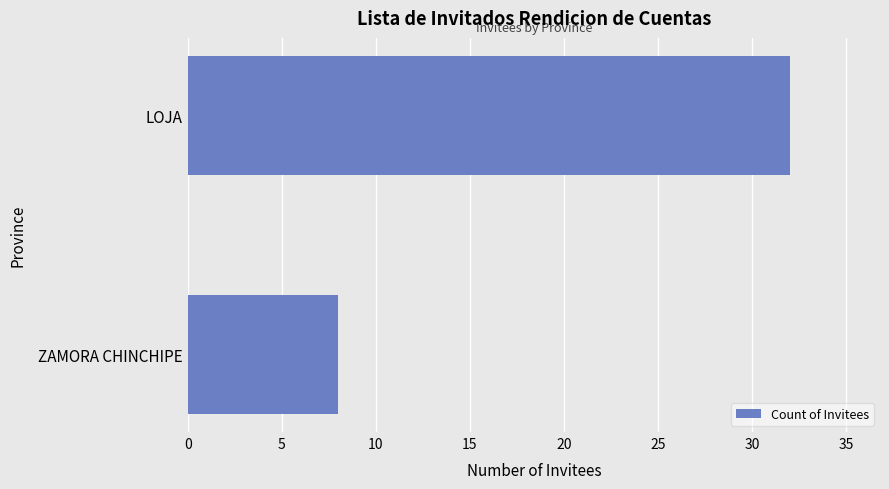

Count the number of categories in the chart.

2